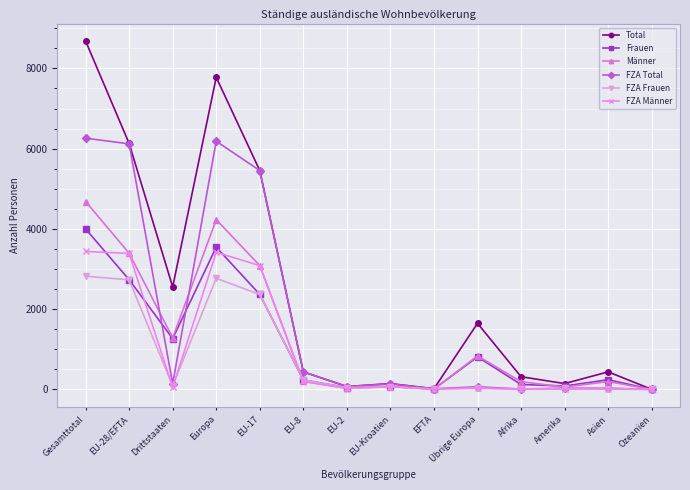

What is the average value of the FZA Frauen series?

803